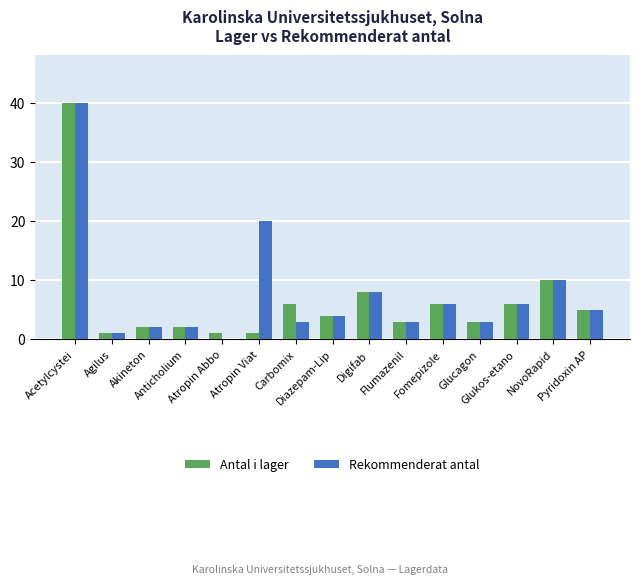

How many data points does each series have?

15